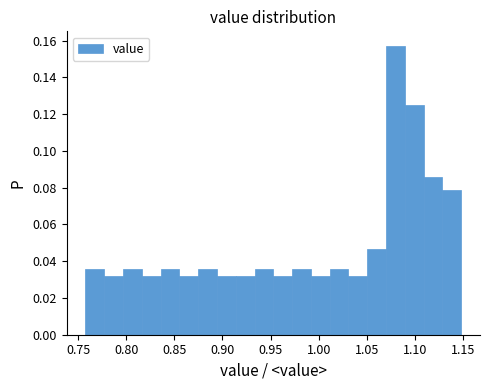

Read against the x-axis, roughly where is the centre of the tallest bar?

1.080